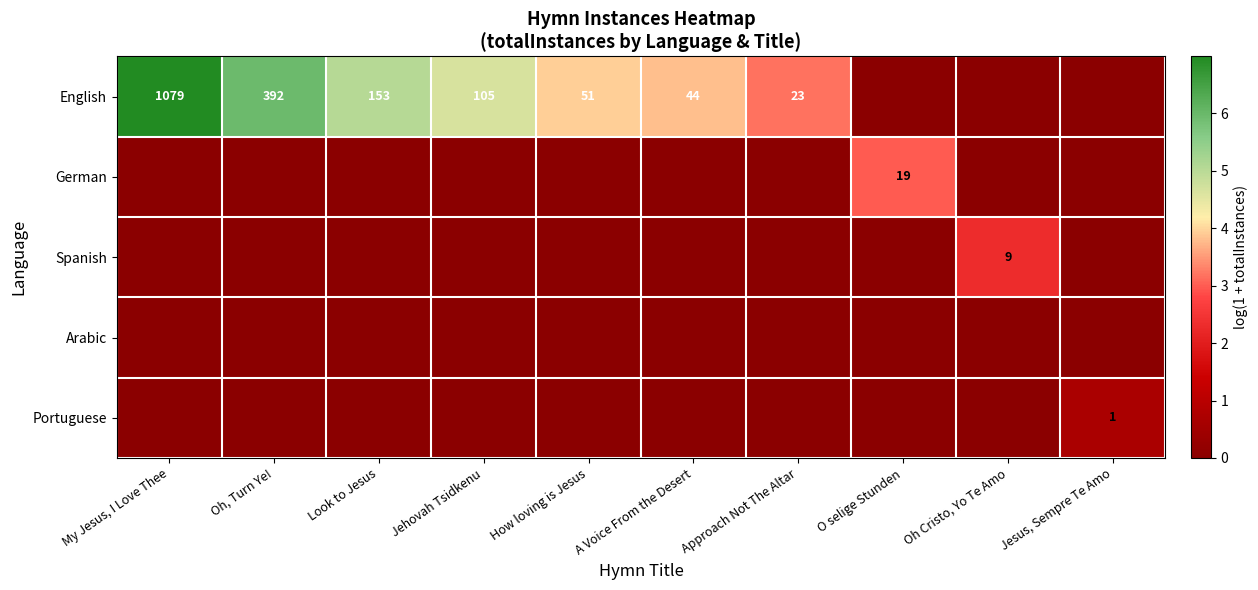

What is the difference between the Spanish values at Oh Cristo, Yo Te Amo and A Voice From the Desert?

2.3